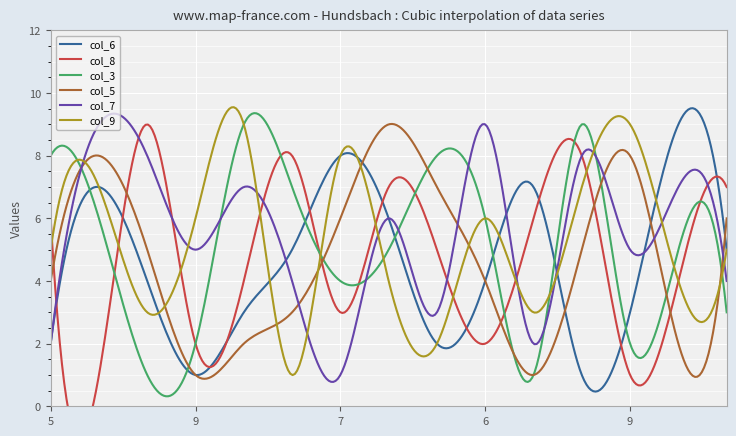

What is the difference between the second highest and minimum values in the col_3 series?

9.0